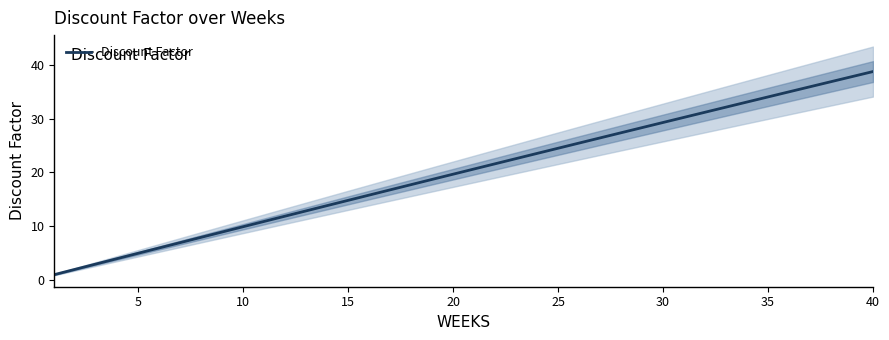

Reading left to right, list all the values displayed in this chart.

1.0	2.0	3.0	4.0	5.0	6.0	7.0	7.9	8.9	9.9	10.9	11.9	12.9	13.8	14.8	15.8	16.8	17.7	18.7	19.7	20.6	21.6	22.6	23.5	24.5	25.5	26.4	27.4	28.3	29.3	30.2	31.2	32.2	33.1	34.0	35.0	35.9	36.9	37.8	38.8